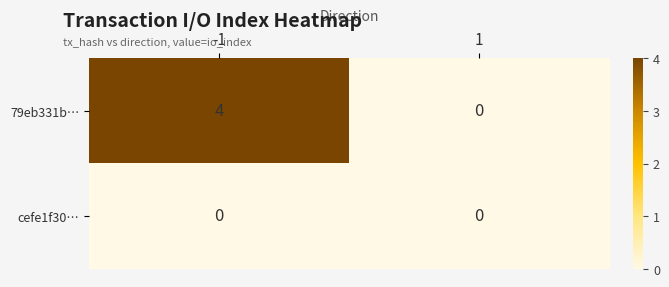

Which series has the widest spread of values?

79eb331b…